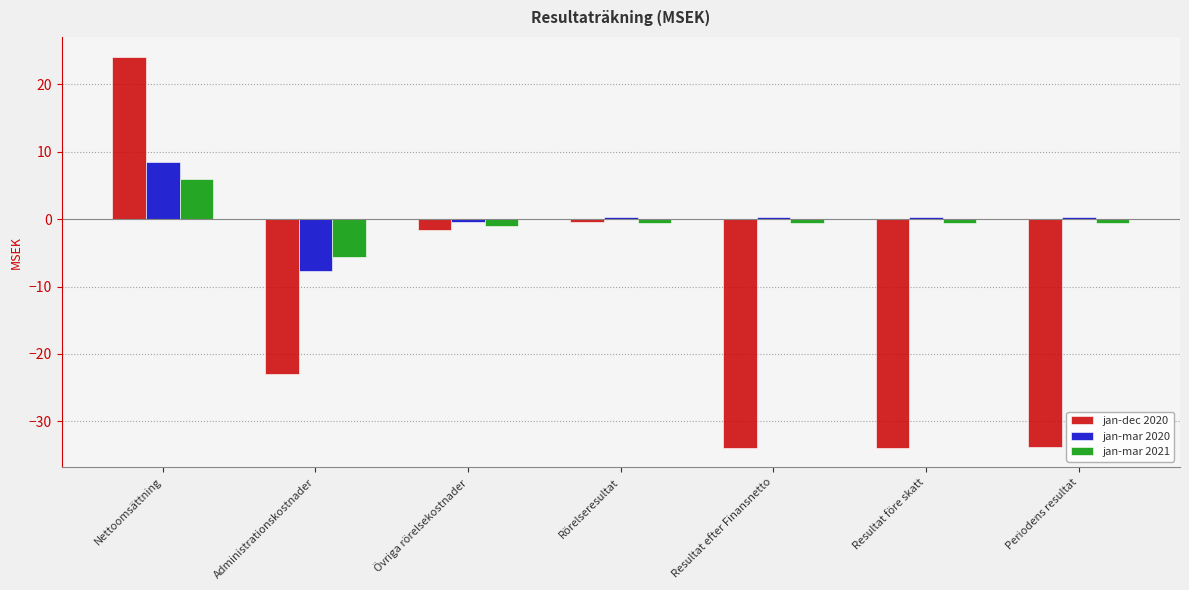

How many distinct data groups are displayed?

3